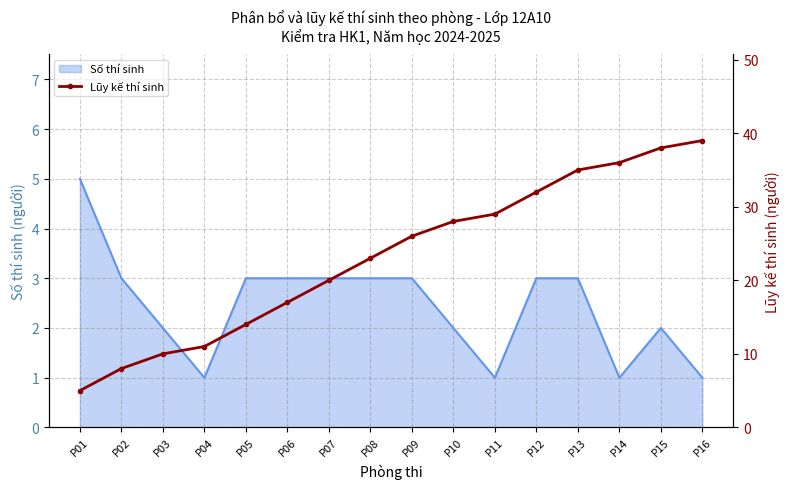

Is it true that Số thí sinh equals 5 at P01?

True